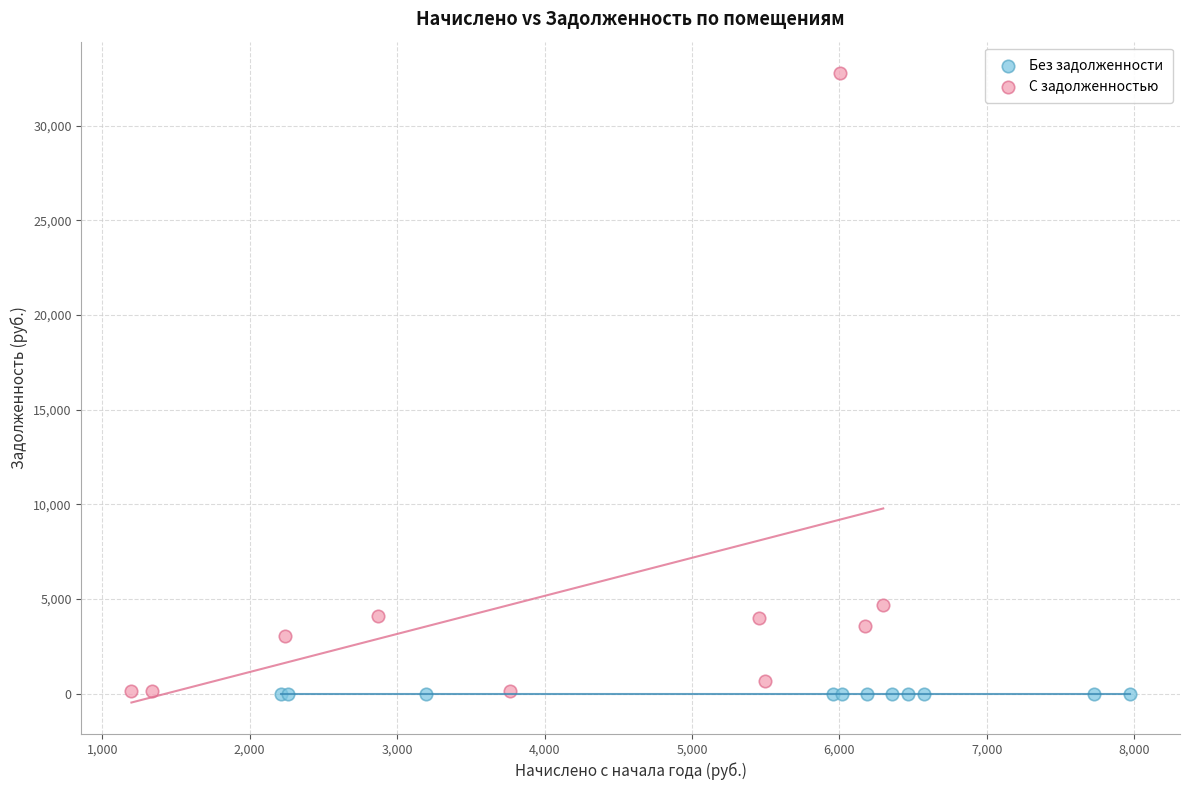

Which series contains the highest Y value?

С задолженностью